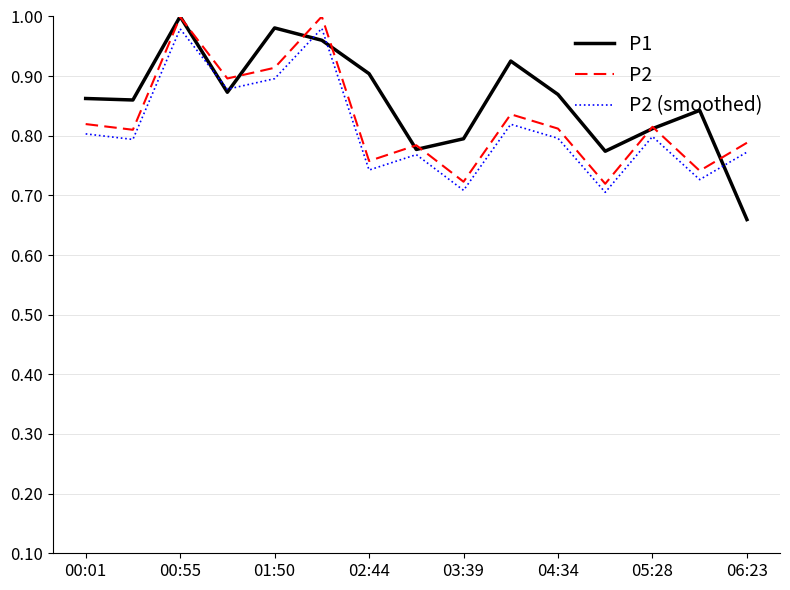

At how many categories does at least one series exceed 0?

15